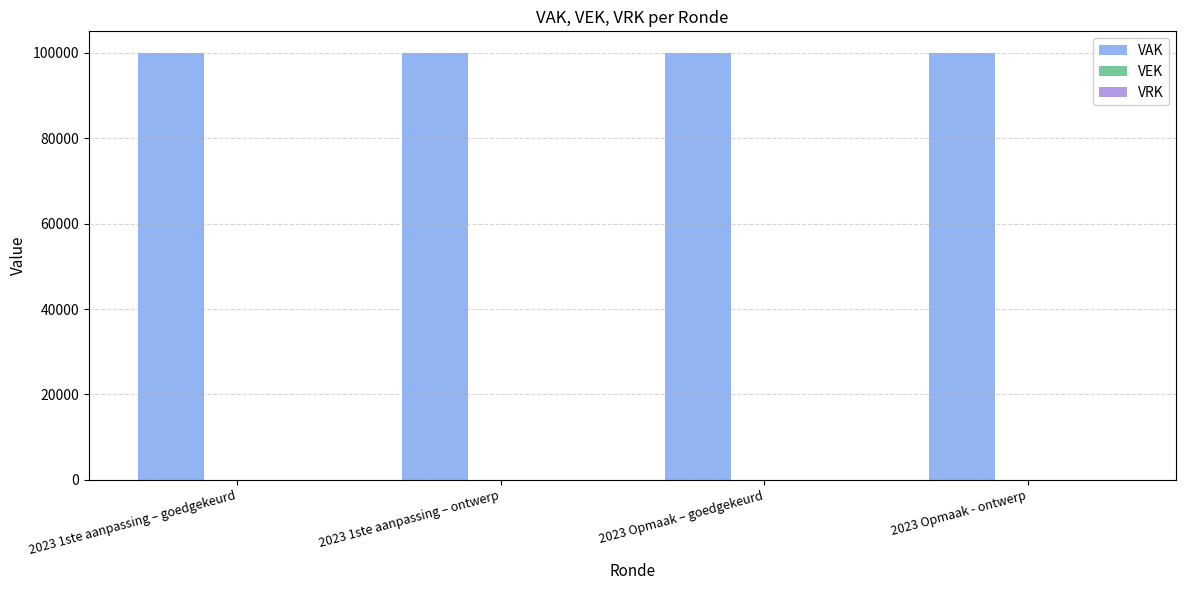

What position from the left is 2023 1ste aanpassing – ontwerp?

2